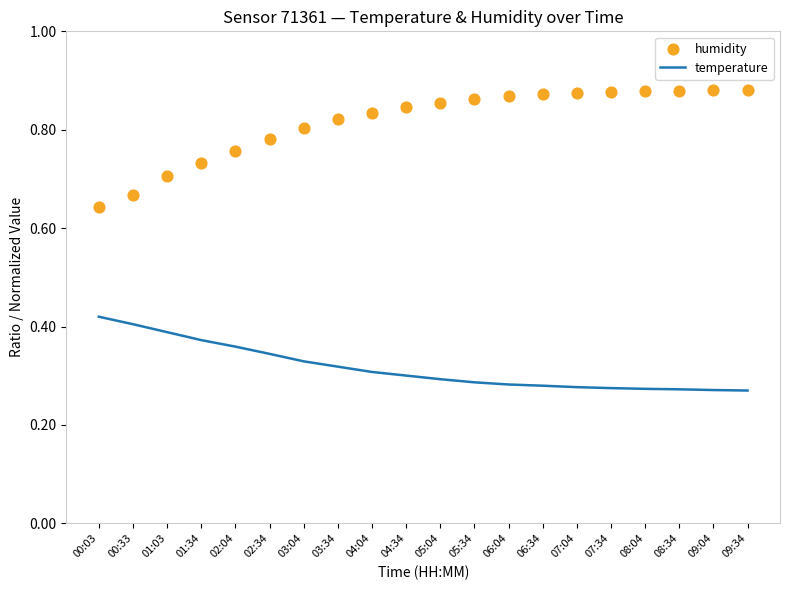

Which series has the largest total across all categories?

humidity